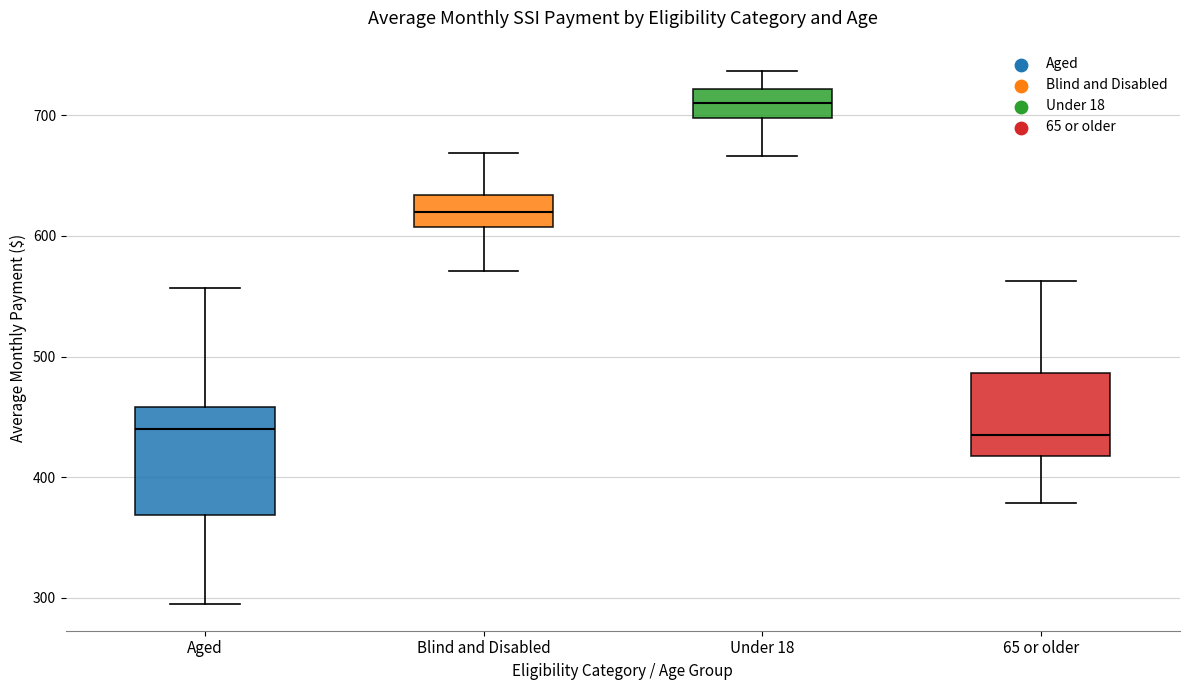

Where is the upper edge of the box for 65 or older on the y-axis? The values are not printed on the chart, so give them approximately, as read against the axis.

490